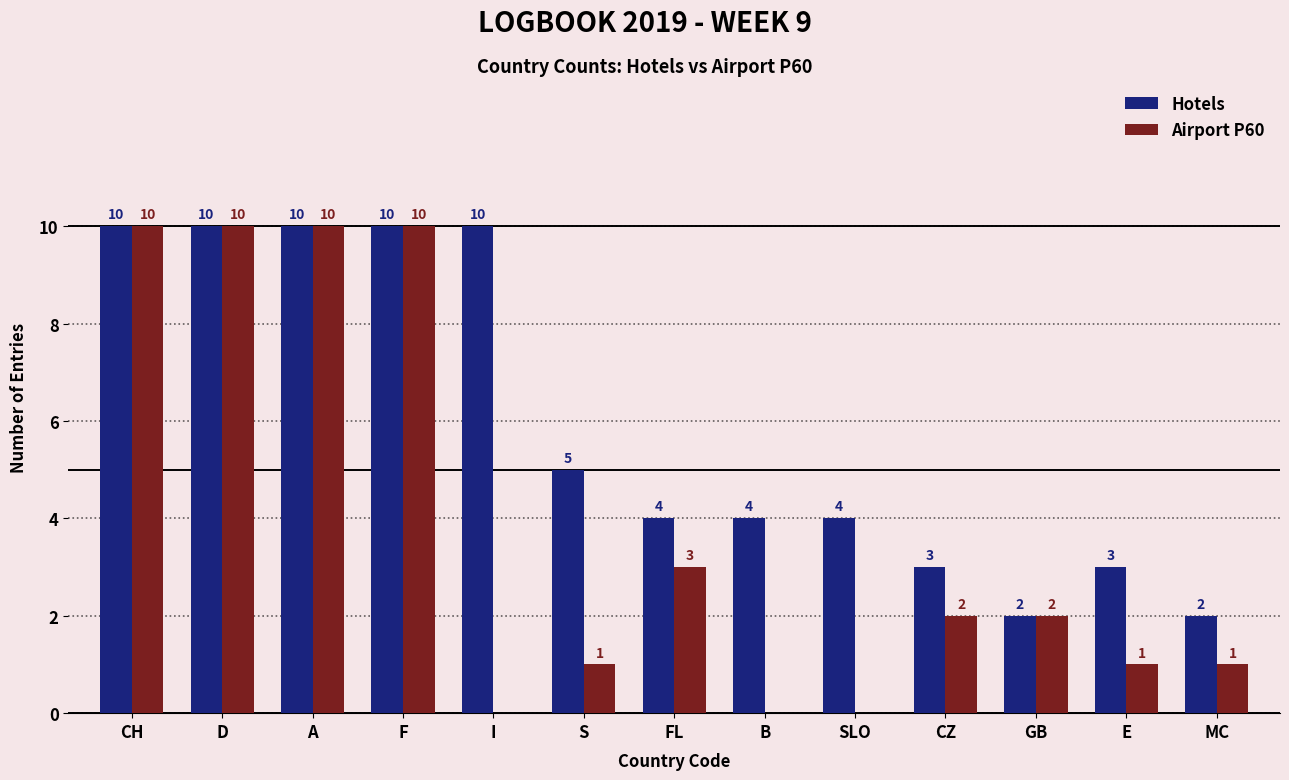

How many groups of bars are there?

13